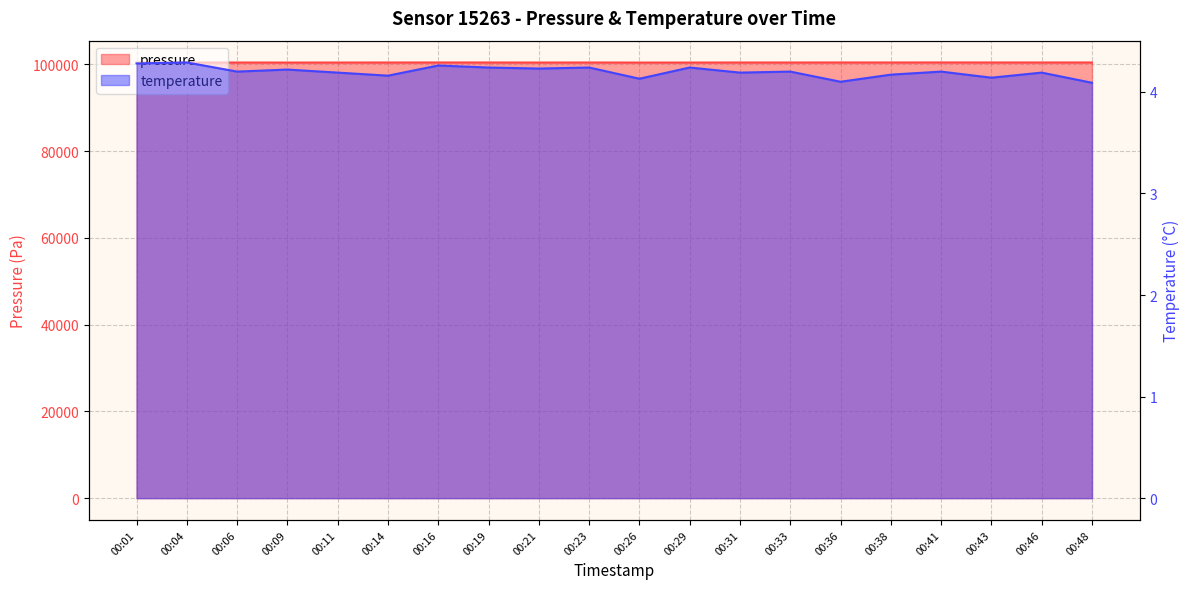

How many interior local peaks does the pressure series have?

6